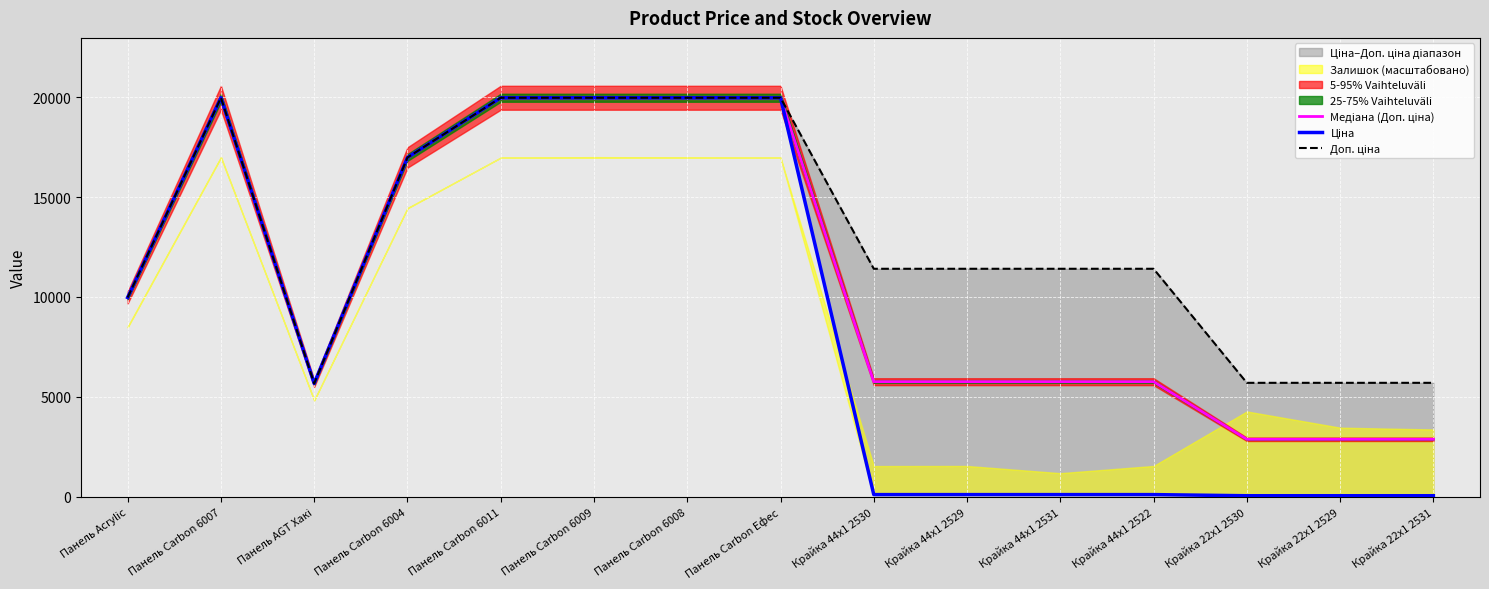

At which label does Доп. ціна reach its peak?

Панель Carbon 6007